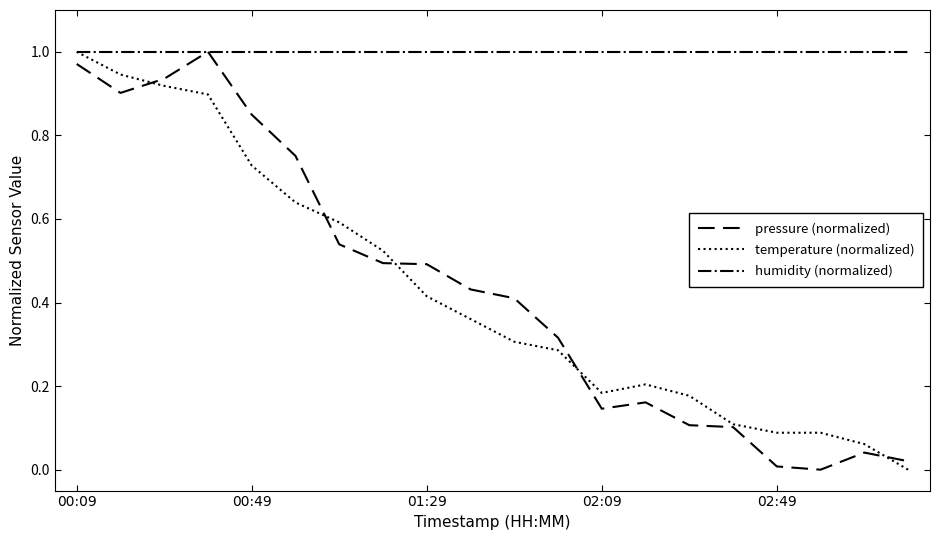

Which series has the largest total across all categories?

humidity (normalized)